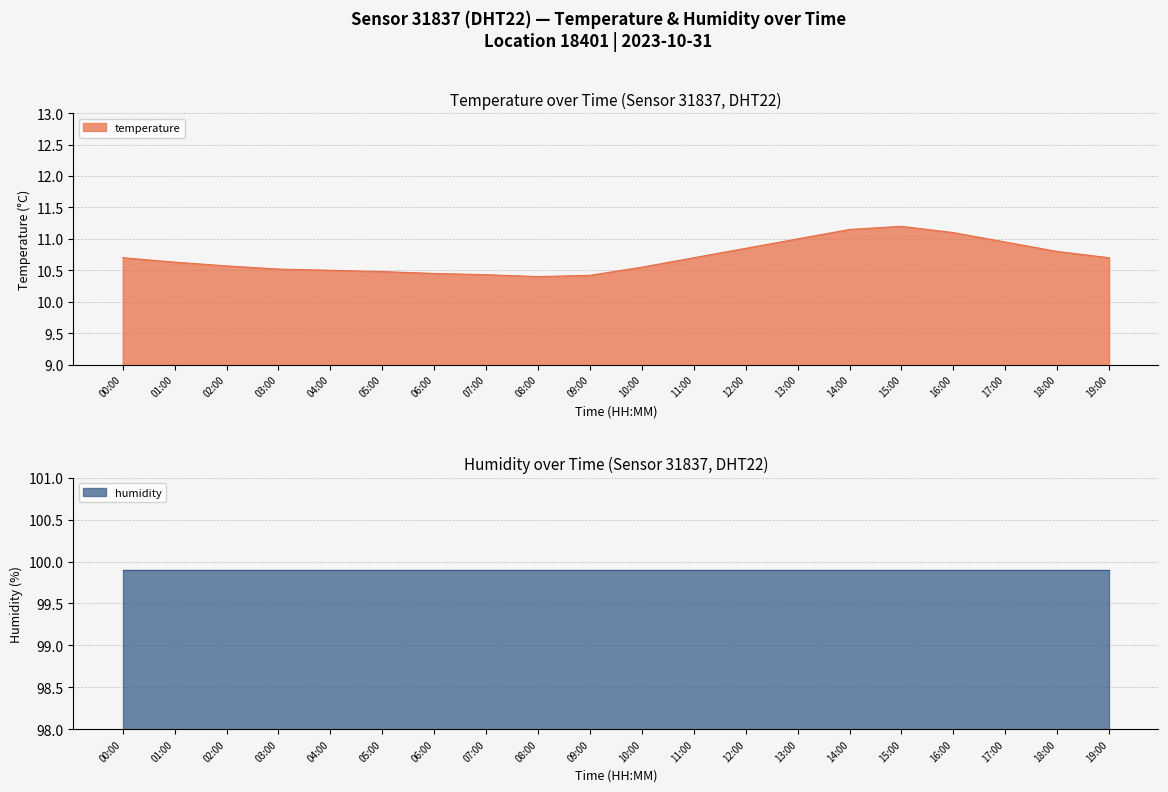

What is the change in value from 02:00 to 09:00?

-0.2